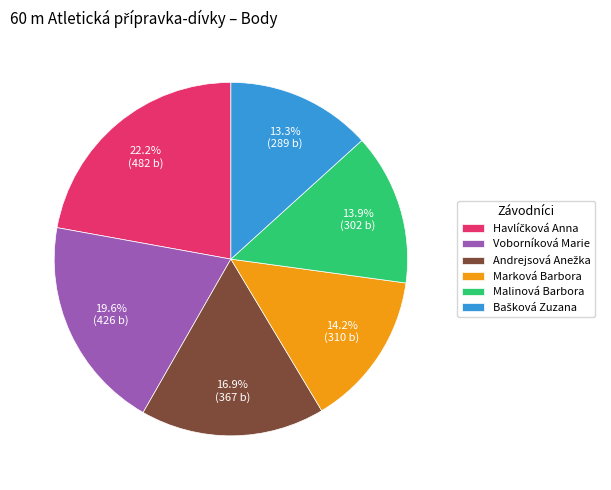

How many slices are in this pie chart?

6